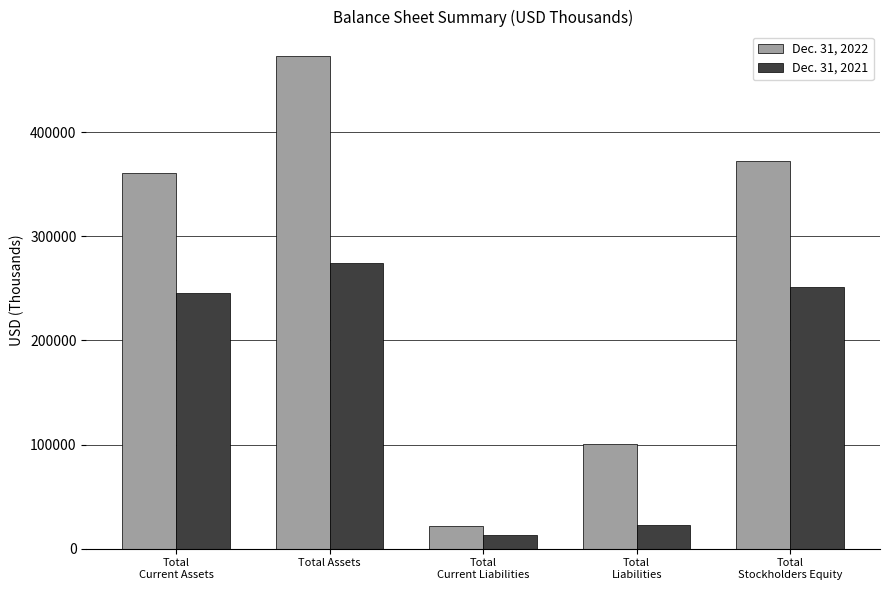

What is the average value of the Dec. 31, 2021 series?

161306